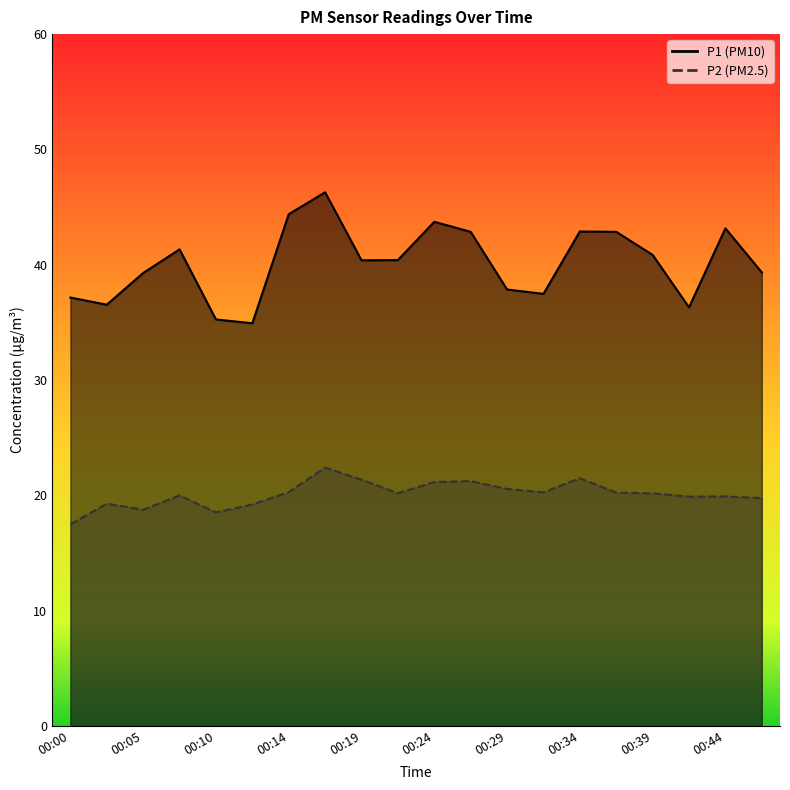

Reading left to right, extract all data points from this chart.

P1: 37.1	36.5	39.3	41.3	35.2	34.9	44.4	46.3	40.4	40.4	43.7	42.9	37.9	37.5	42.9	42.9	40.9	36.3	43.1	39.3
P2: 17.5	19.3	18.8	20.0	18.5	19.2	20.3	22.4	21.4	20.2	21.1	21.2	20.6	20.2	21.5	20.2	20.2	19.9	19.9	19.8